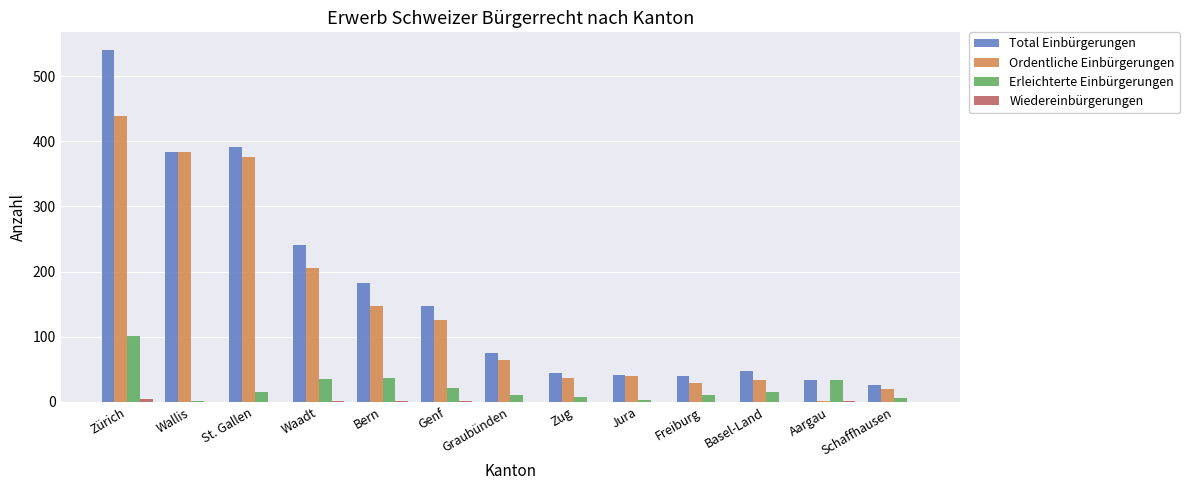

Which series has the largest total across all categories?

Total Einbürgerungen